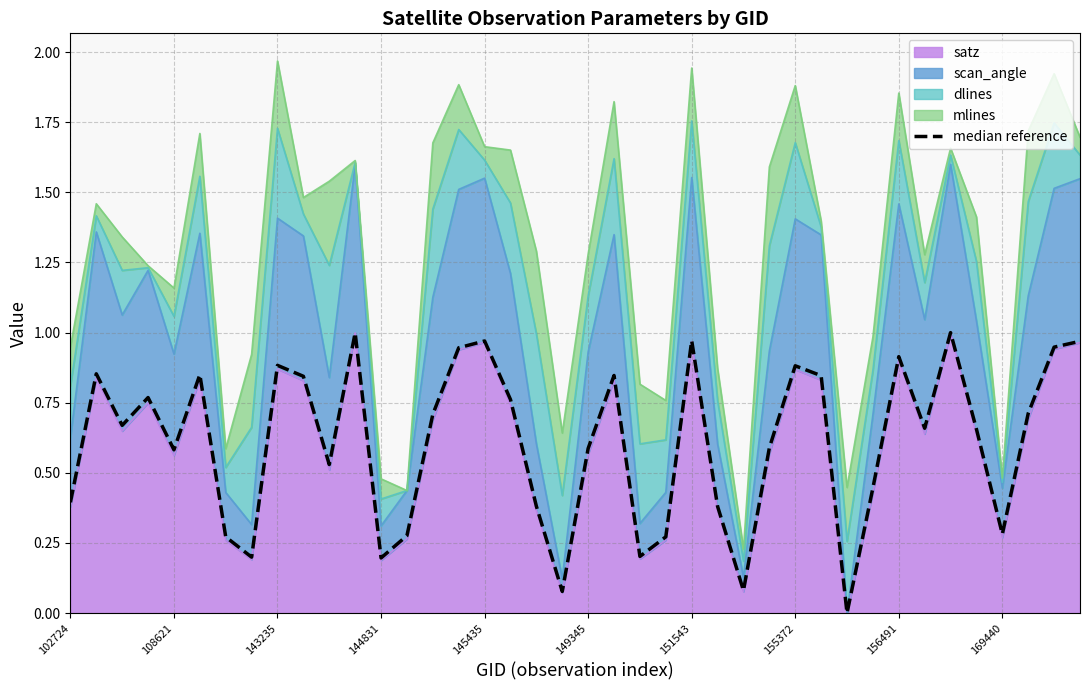

Rank the categories by value from highest to lowest.

34, 11, 24, 16, 39, 38, 15, 32, 156491, 28, 108621, 149345, 21, 29, 169440, 144831, 17, 37, 14, 143235, 33, 35, 27, 20, 145435, 10, 31, 102724, 18, 25, 36, 13, 23, 151543, 22, 155372, 12, 26, 19, 30